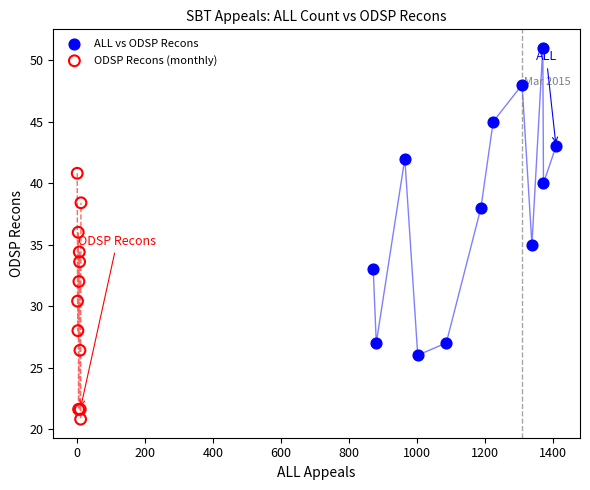

Which series contains the highest Y value?

ALL vs ODSP Recons